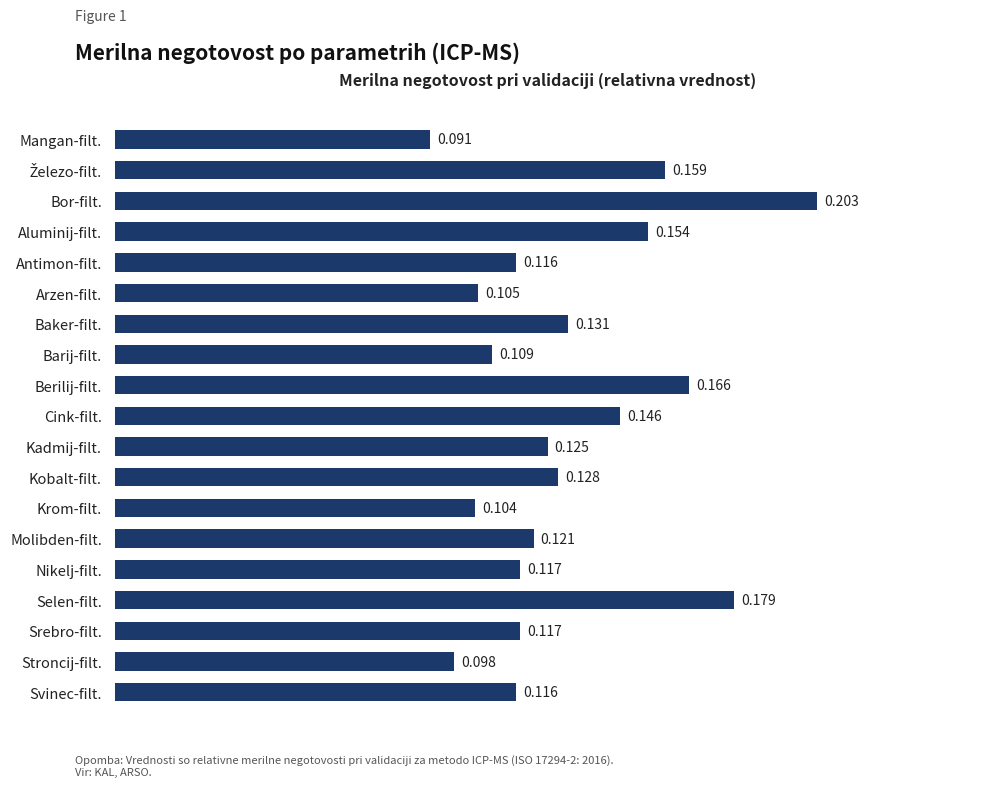

Which category has the highest value across all series?

Bor-filt.